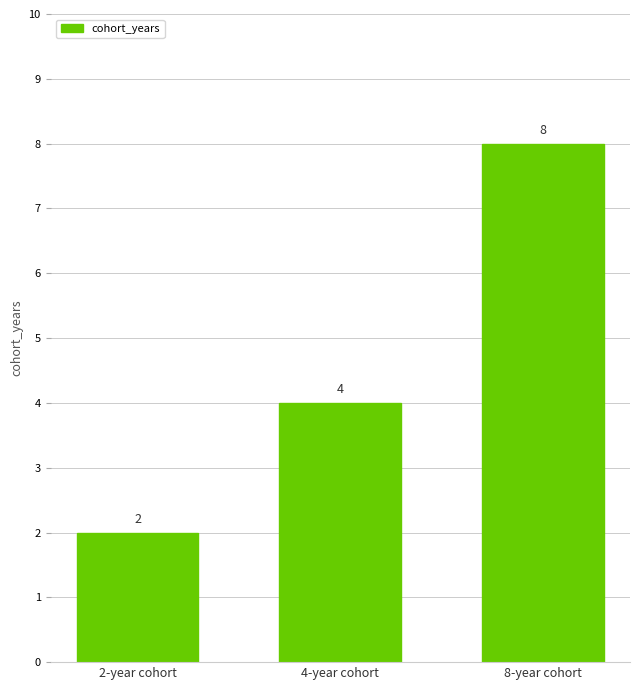

What is the sum of all values?

14